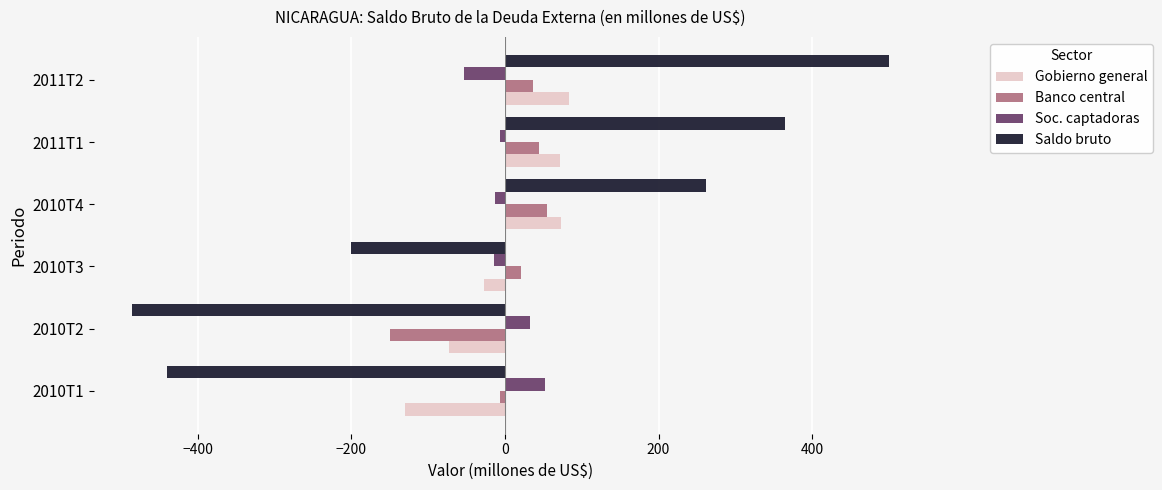

At how many categories does at least one series exceed 99?

3